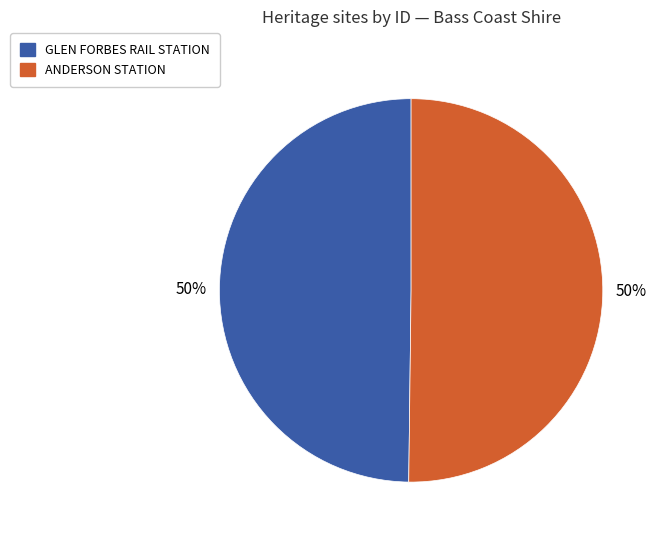

What percentage is the GLEN FORBES RAIL STATION slice, to the nearest percent?

50%